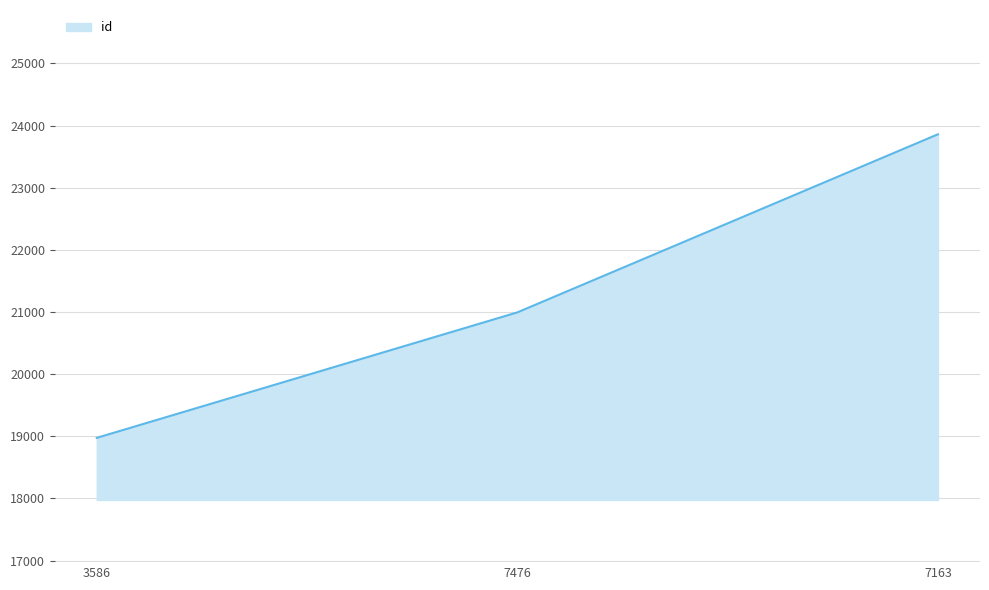

Count the number of data series in this chart.

1